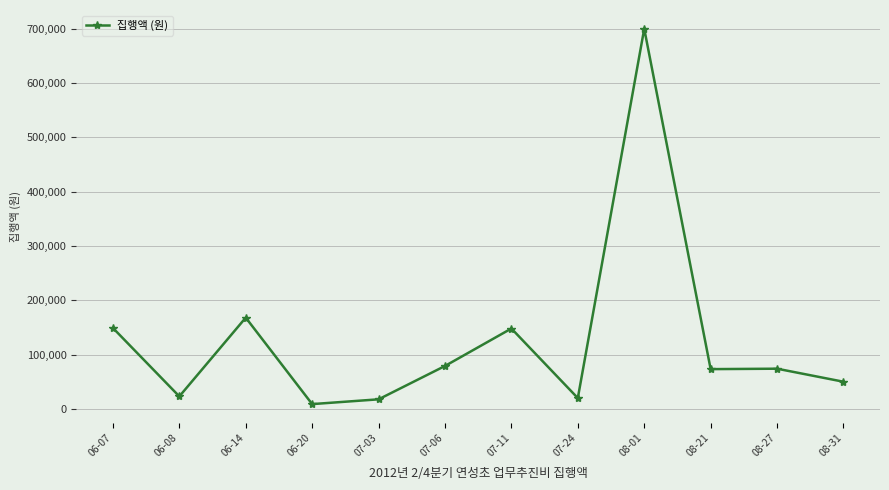

What is the difference between the values at 08-27 and 07-11?

74000